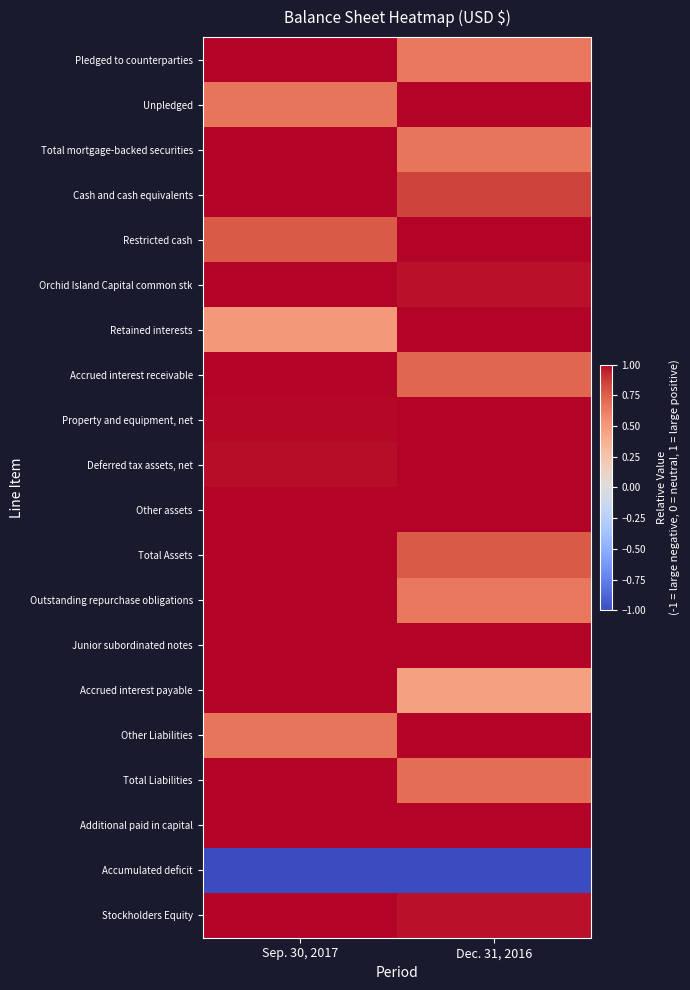

What is the total value across all series at Sep. 30, 2017?

16.6